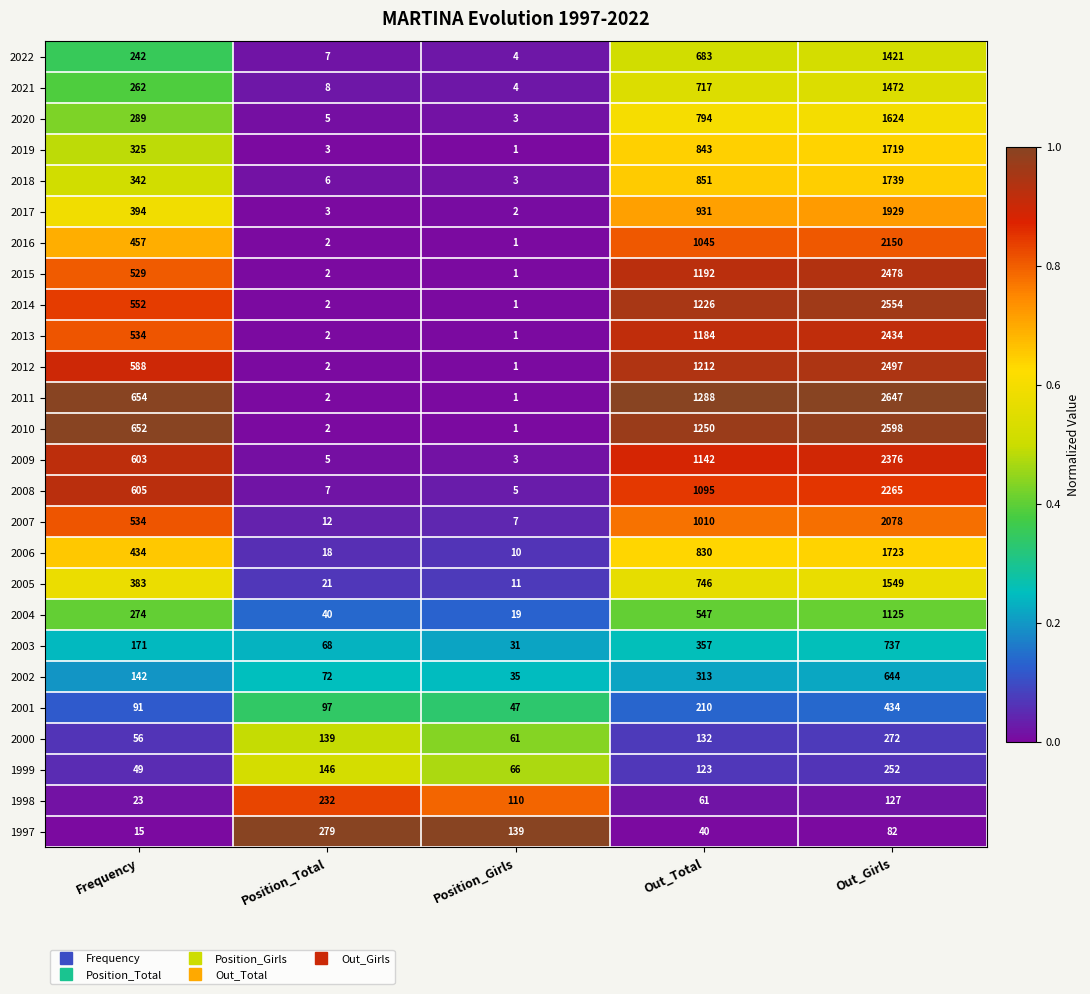

What is the maximum value shown in the chart?

2647